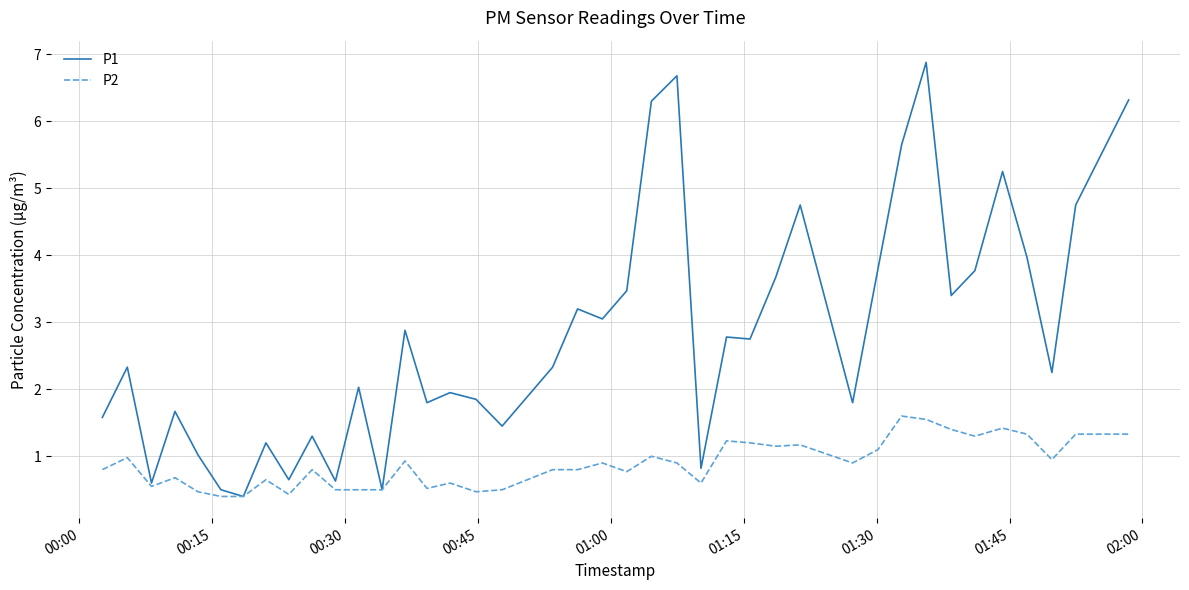

Which series has the largest range (max minus min)?

P1